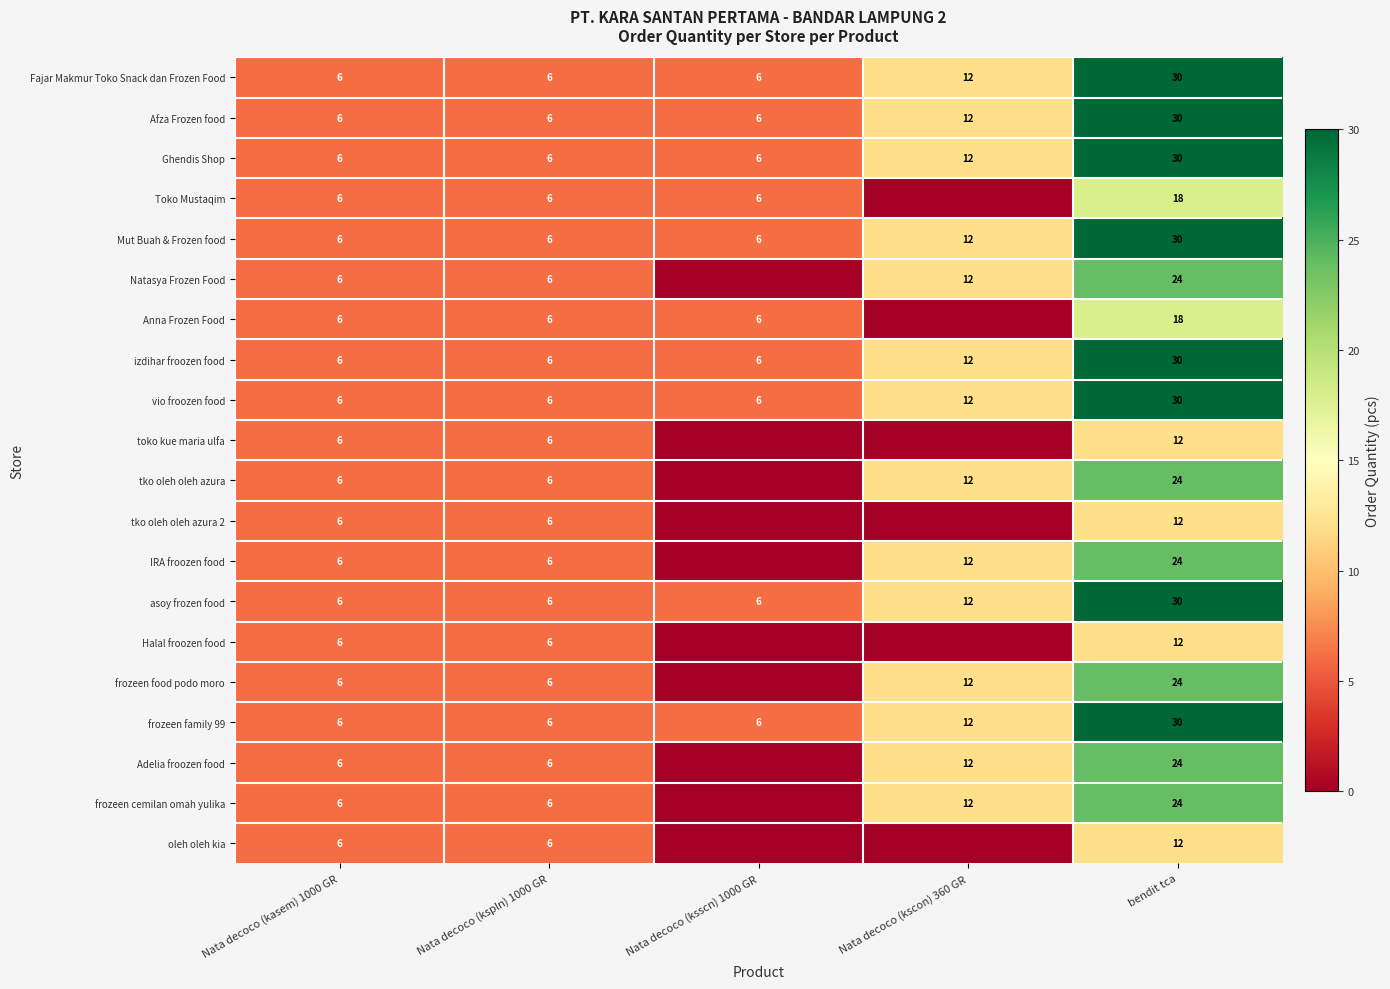

Count the number of data series in this chart.

20